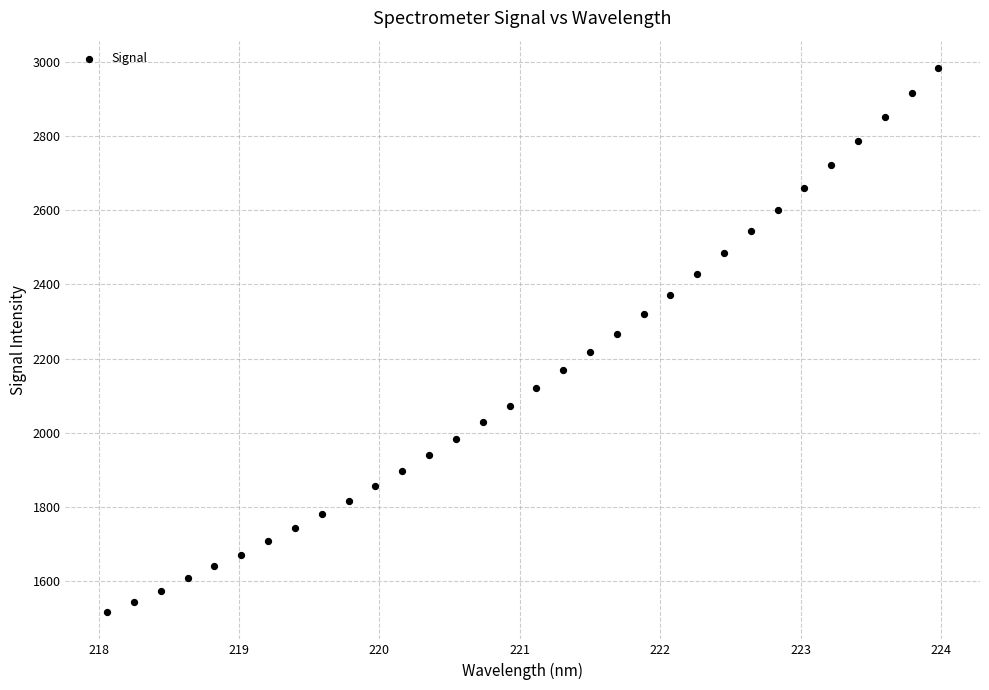

What is the range of X values (max minus min)?

5.9